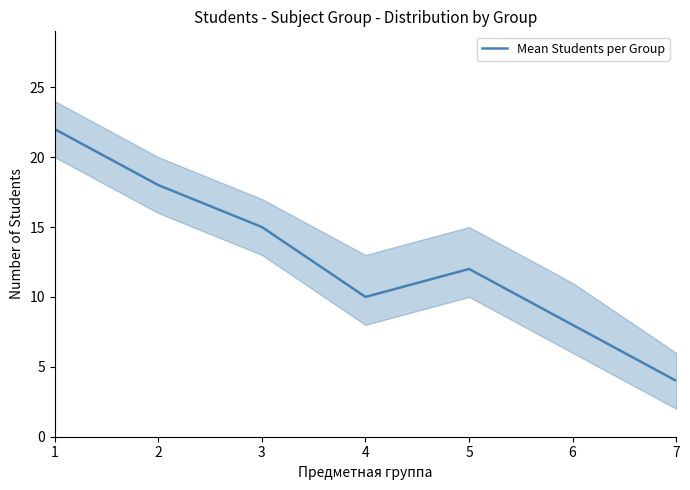

Which label corresponds to the largest value in the chart?

1